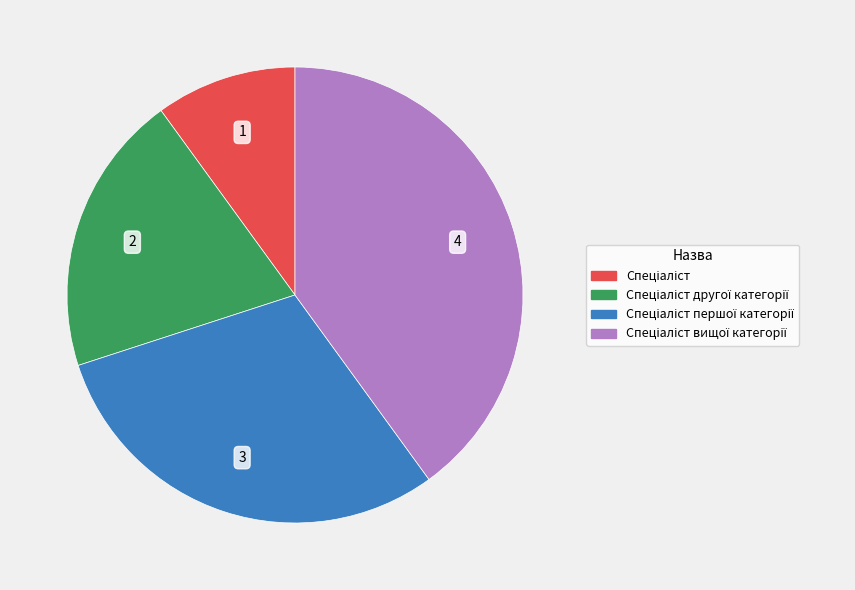

Is there any slice that represents more than half of the pie?

No